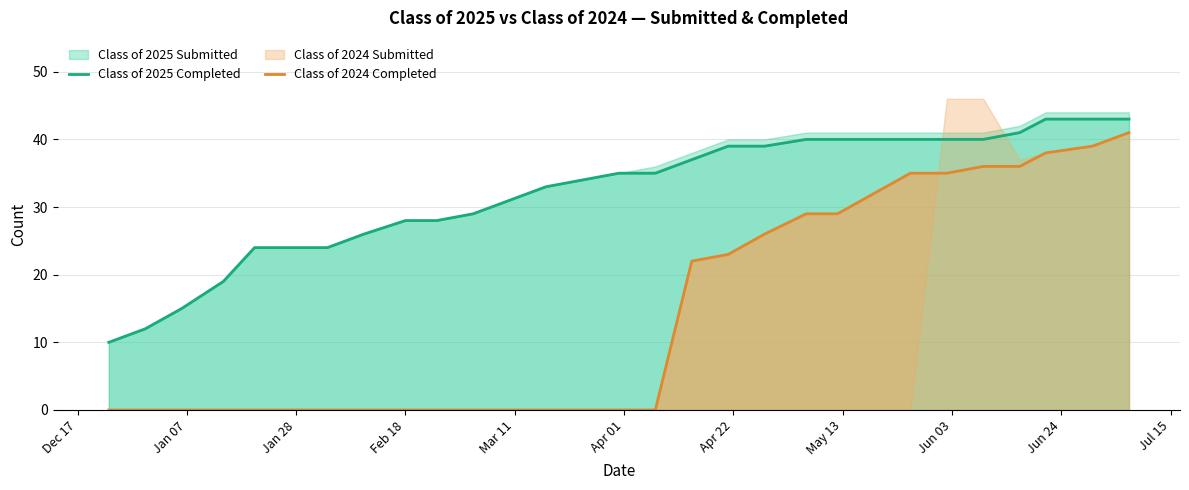

What is the value of the Class of 2024 Completed point at the 24th from the left?

35